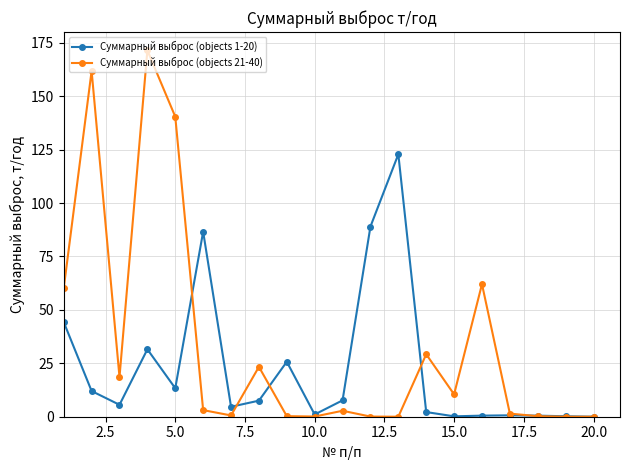

At how many categories does at least one series exceed 14?

12